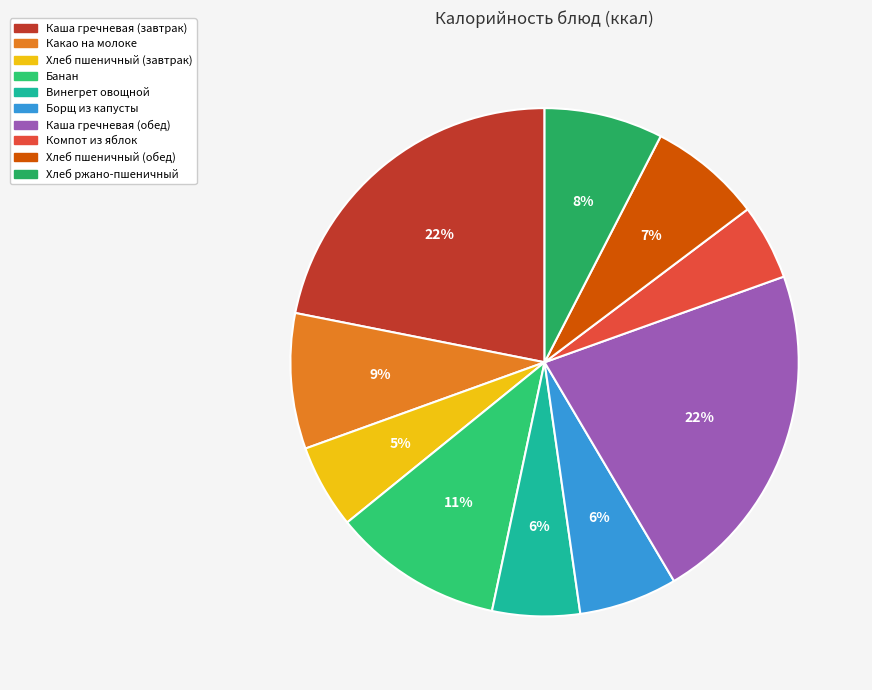

Rank the categories by value from highest to lowest.

Каша гречневая (обед), Каша гречневая (завтрак), Банан, Какао на молоке, Хлеб ржано-пшеничный, Хлеб пшеничный (обед), Борщ из капусты, Винегрет овощной, Хлеб пшеничный (завтрак), Компот из яблок